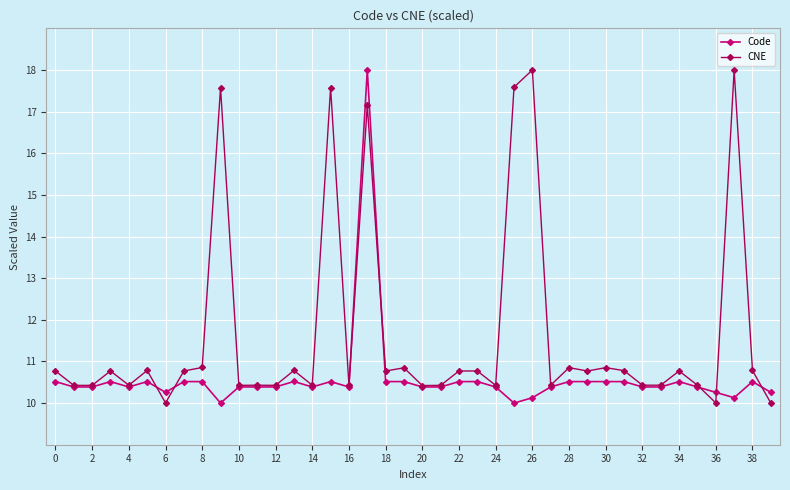

Which series has the largest total across all categories?

CNE